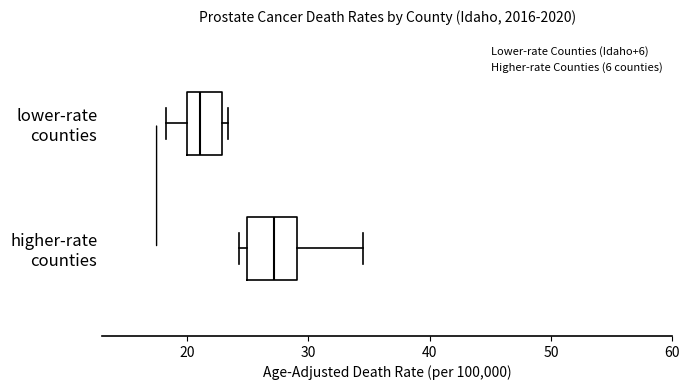

Where is the right edge of the box for higher-rate counties on the x-axis? The values are not printed on the chart, so give them approximately, as read against the axis.

29